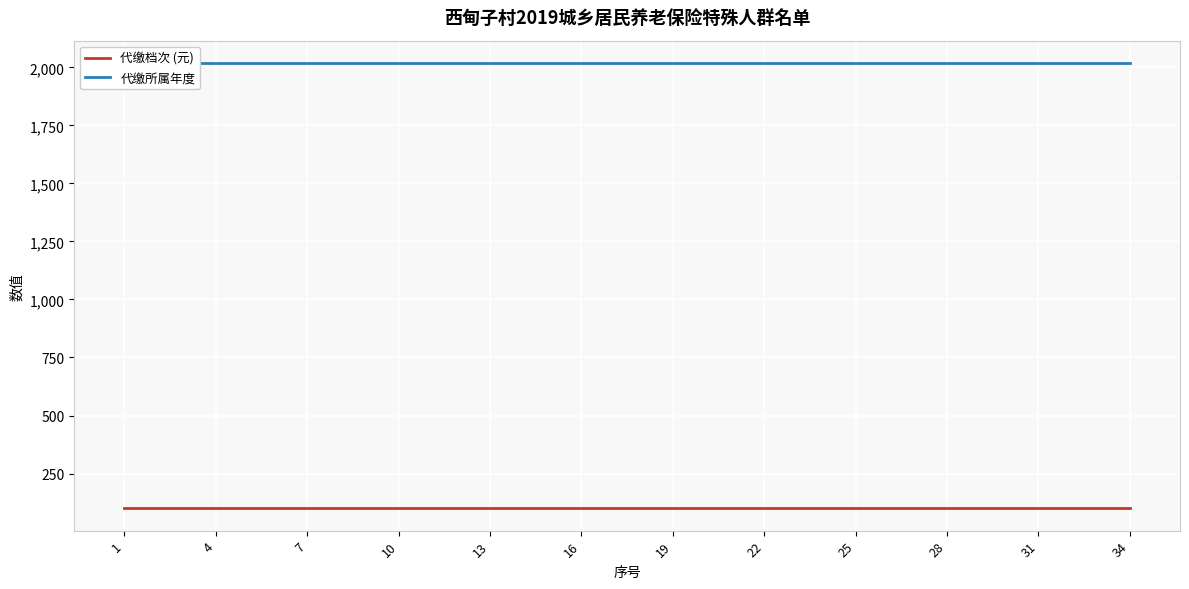

Which category has the lowest value in the 代缴档次 (元) series?

1